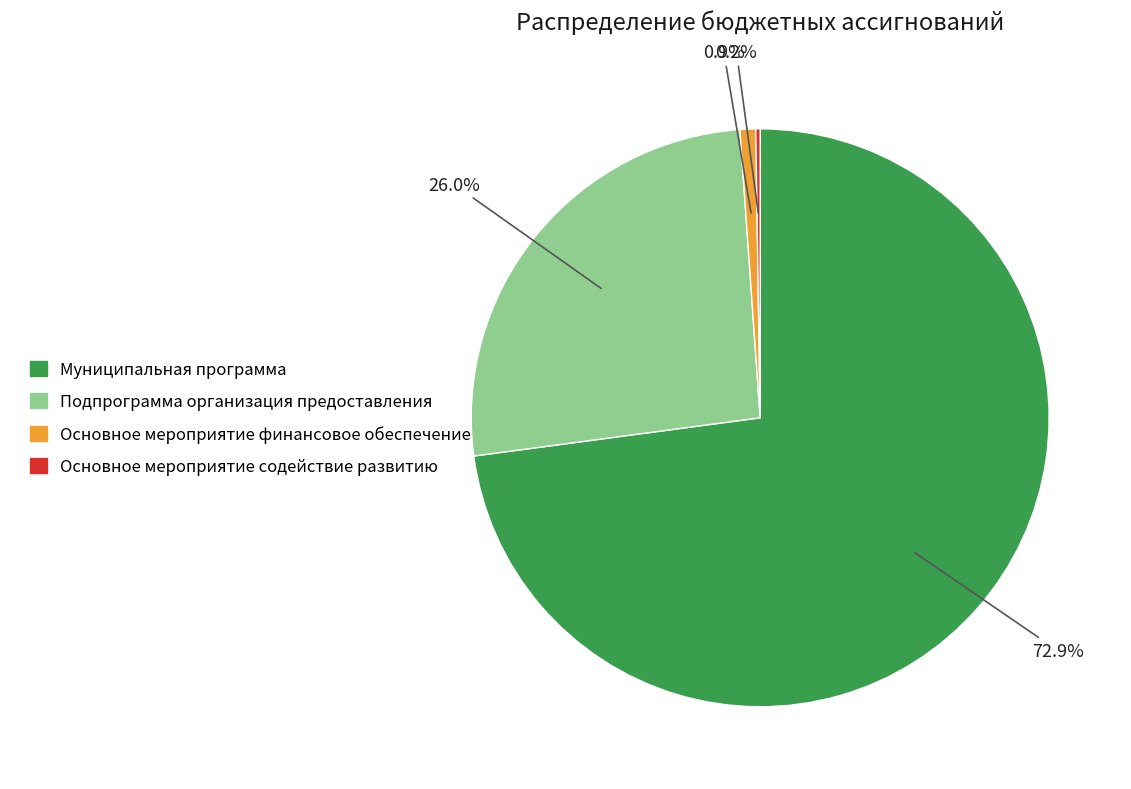

Between Основное мероприятие финансовое обеспечение and Муниципальная программа, which is larger?

Муниципальная программа